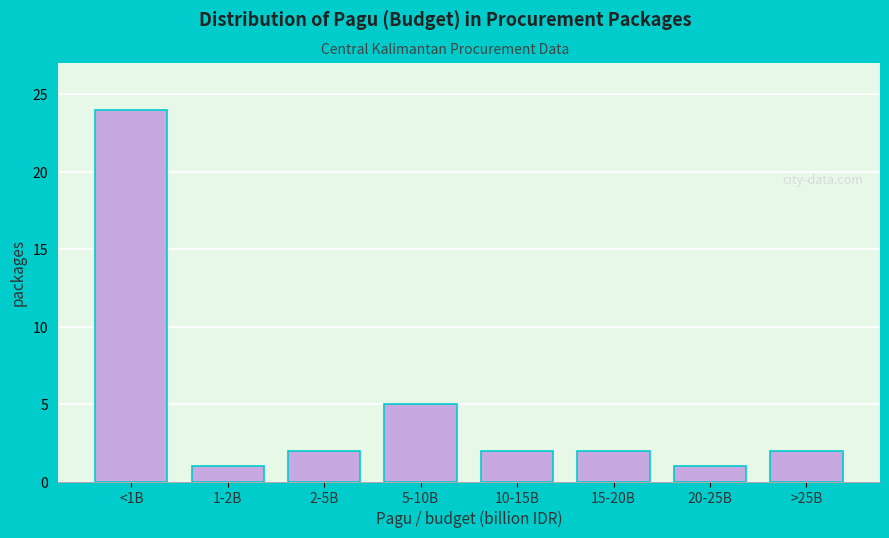

Reading right to left, list all the values displayed in this chart.

2	1	2	2	5	2	1	24